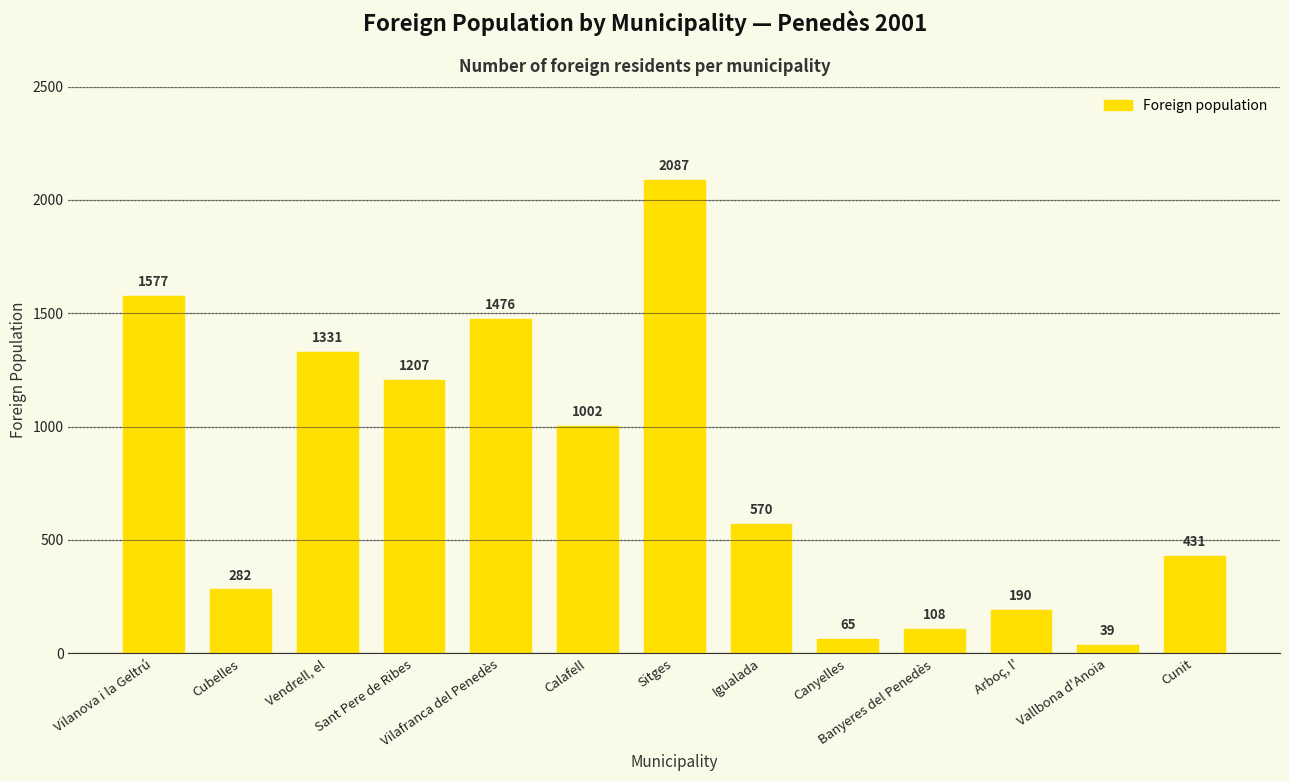

What is the average value?

797